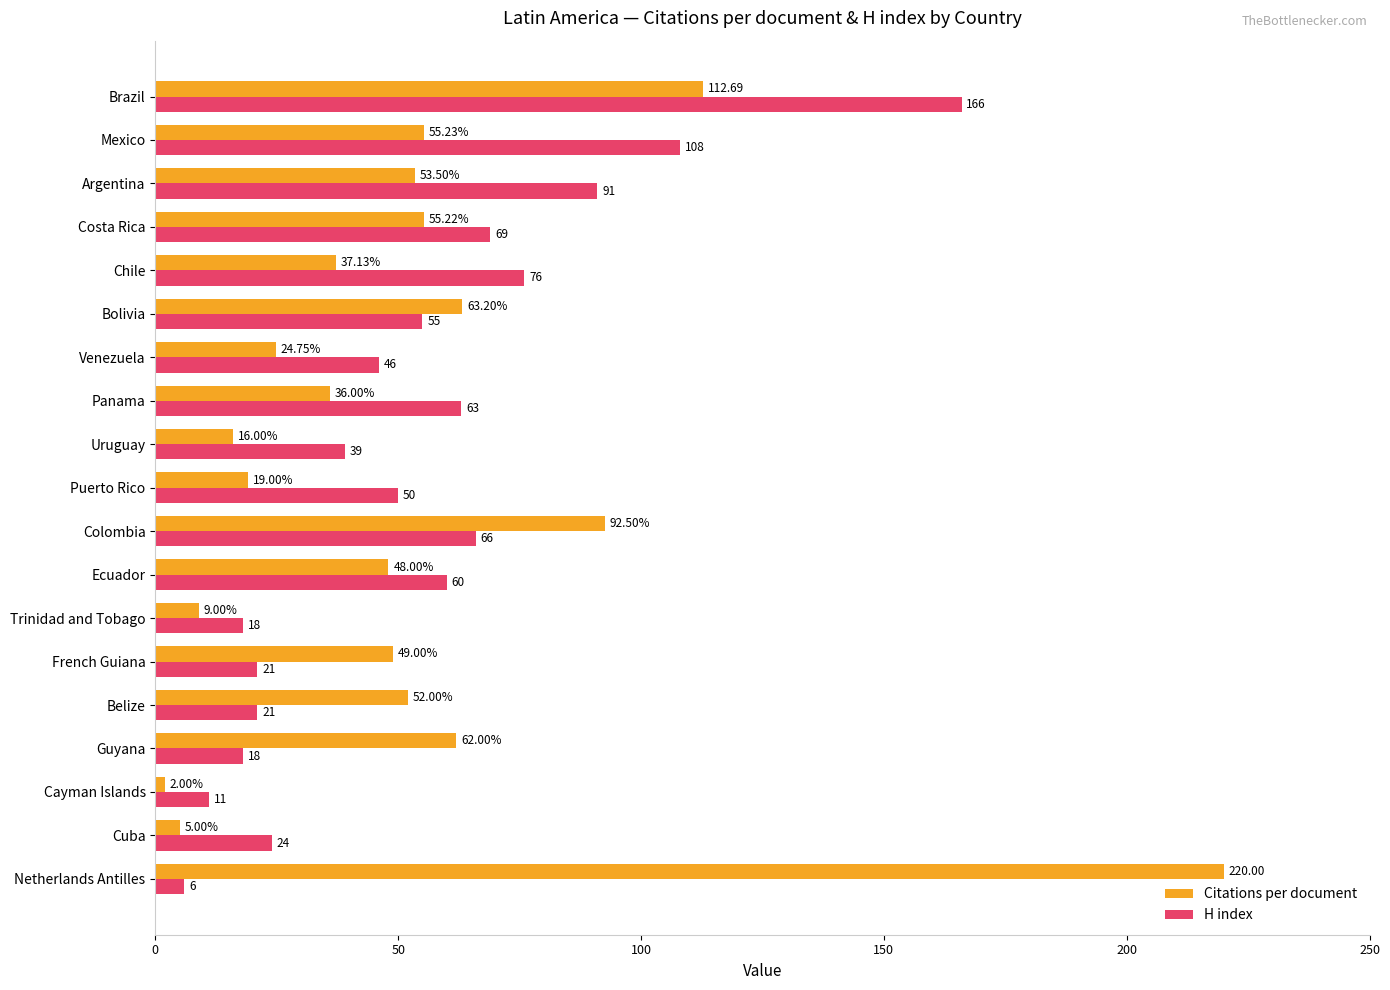

List the series in order of their peak value, lowest first.

H index, Citations per document